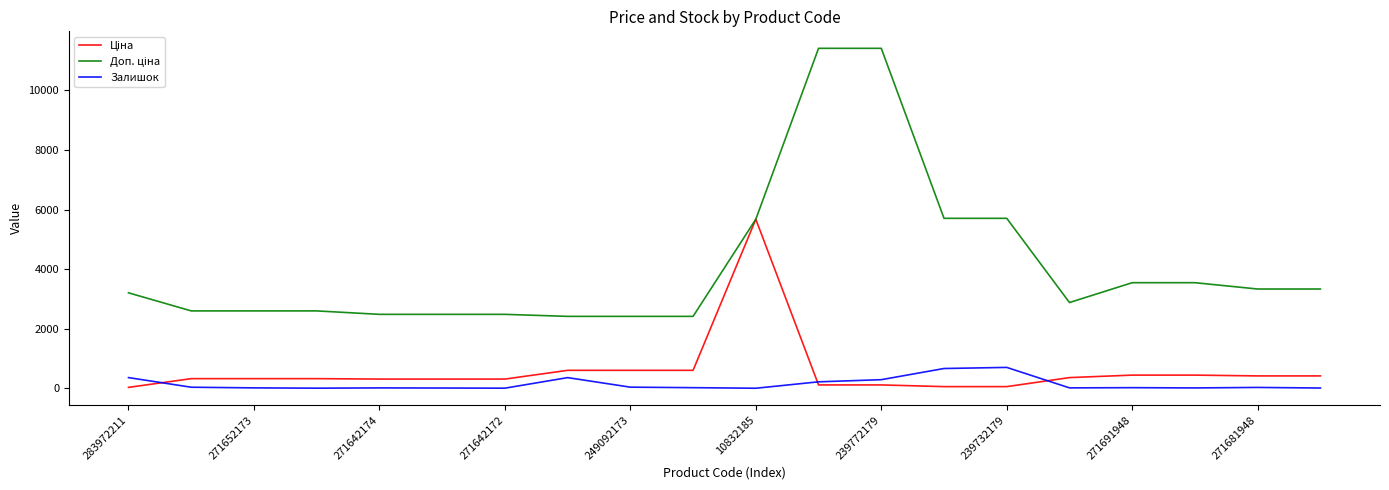

What is the maximum value shown in the chart?

11410.0